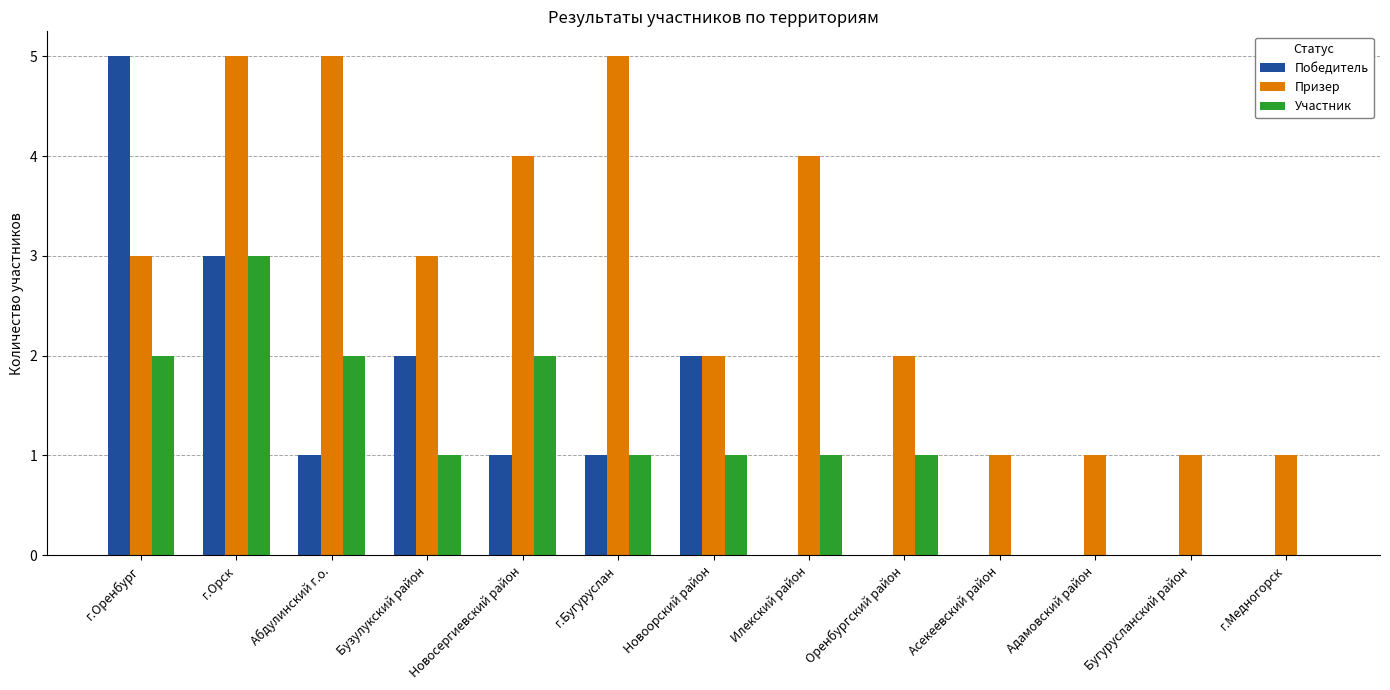

Is the value of Призер at Оренбургский район greater than the value of Участник at Адамовский район?

Yes